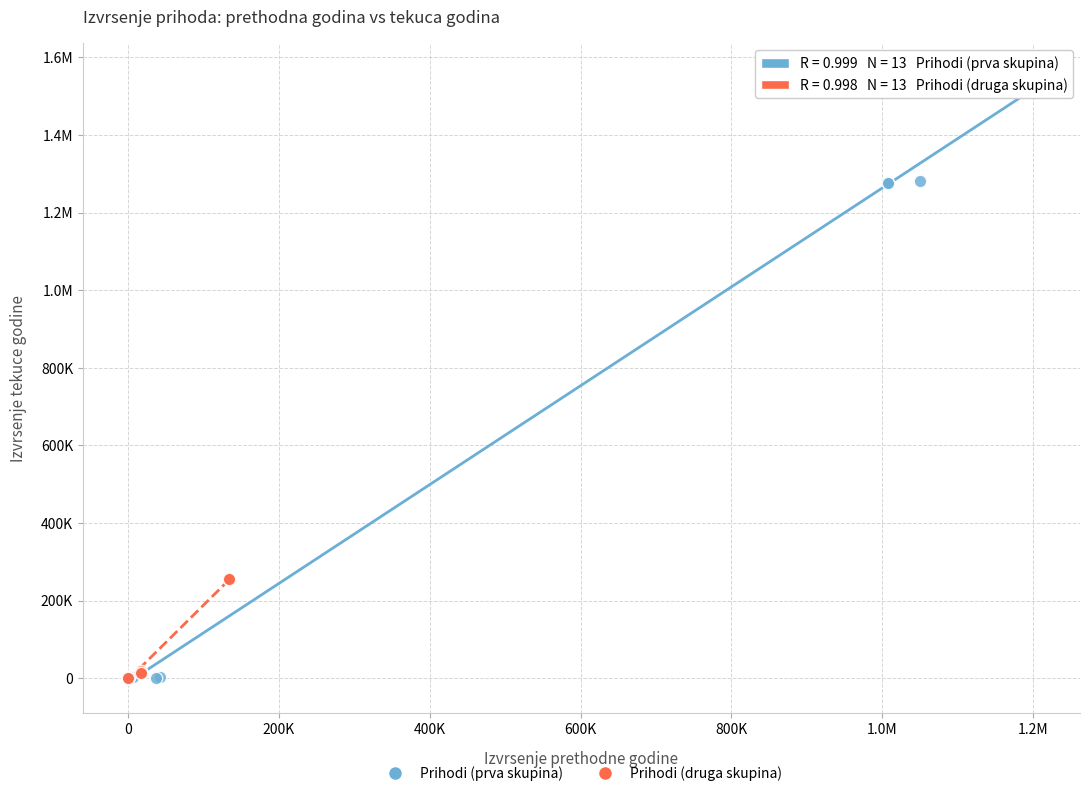

What are all the series names shown in the legend?

Prihodi (prva skupina), Prihodi (druga skupina)